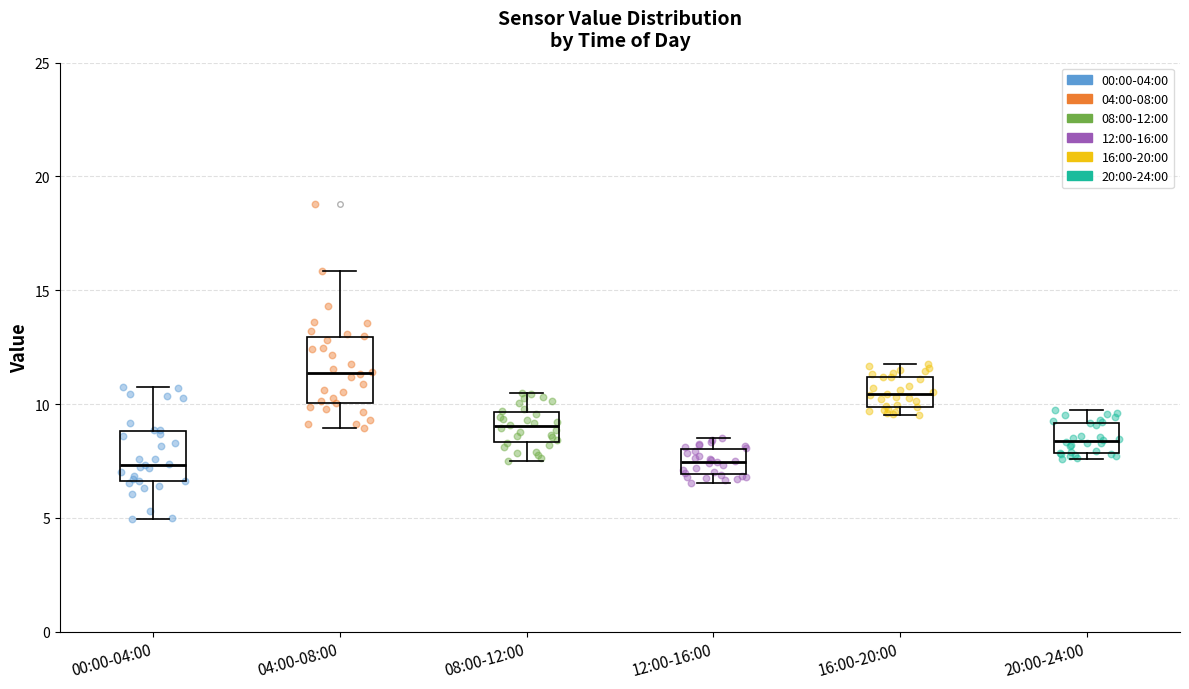

Reading left to right, read every box against the y-axis: the position of its median line, the range the box covers, and the ends of its whiskers. The values are not printed on the chart, so give them approximately, as read against the axis.

00:00-04:00: median 7.5, box 6.5 to 9.0, whiskers 5.0 to 11.0
04:00-08:00: median 11.5, box 10.0 to 13.0, whiskers 9.0 to 16.0
08:00-12:00: median 9.0, box 8.5 to 9.5, whiskers 7.5 to 10.5
12:00-16:00: median 7.5, box 7.0 to 8.0, whiskers 6.5 to 8.5
16:00-20:00: median 10.5, box 10.0 to 11.0, whiskers 9.5 to 12.0
20:00-24:00: median 8.5, box 8.0 to 9.0, whiskers 7.5 to 10.0